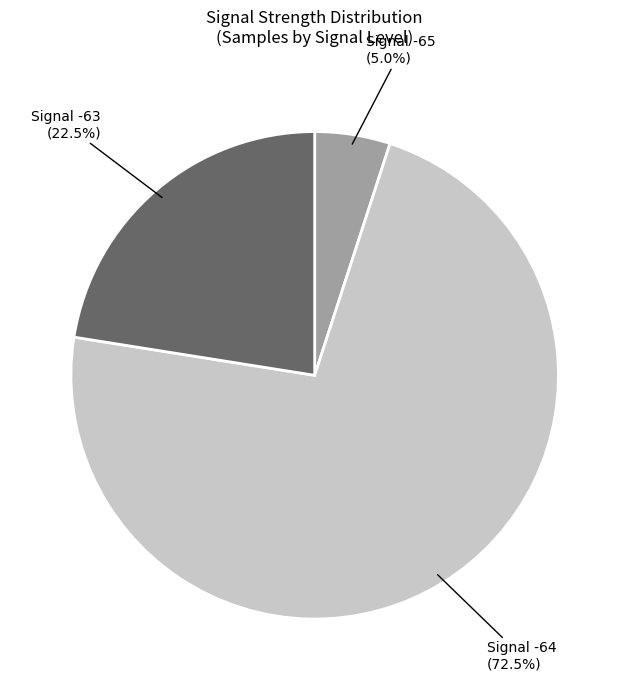

Is there any slice that represents more than half of the pie?

Yes